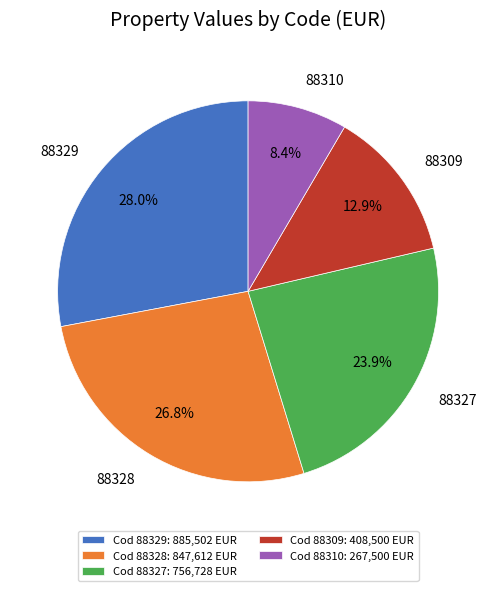

To the nearest percent, what percentage of the pie is 88329?

28%